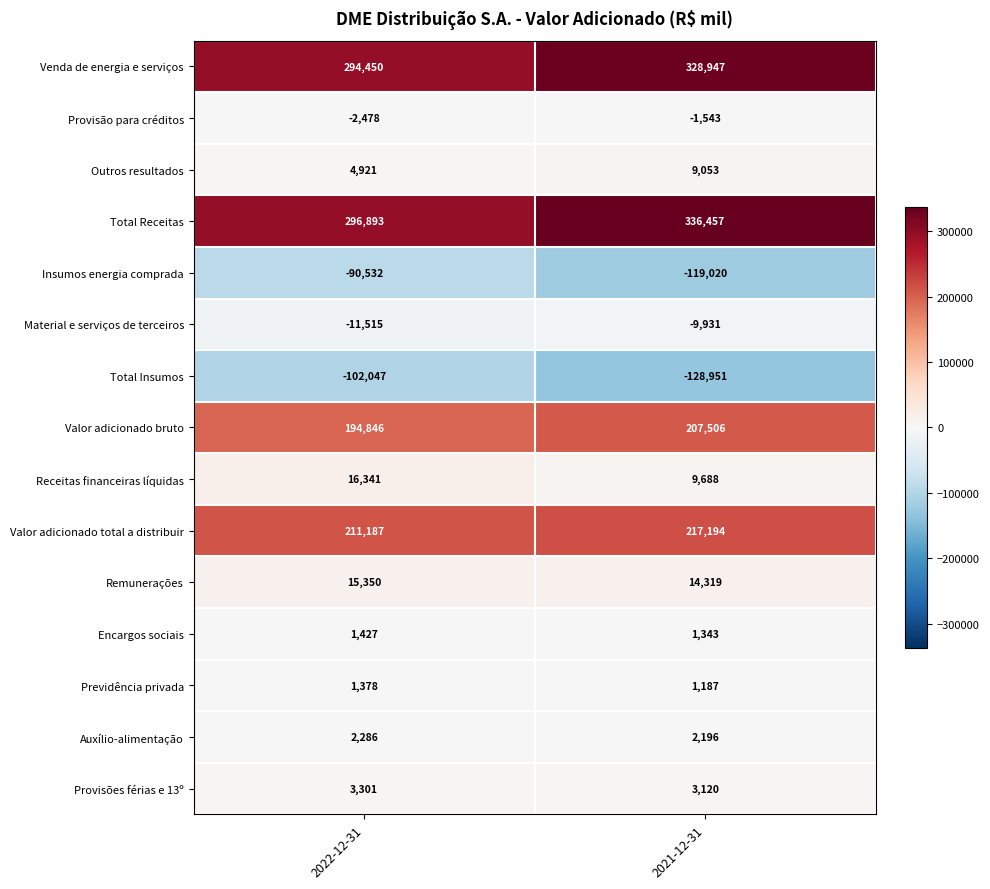

The value of Remunerações at 2022-12-31 is 15350. True or false?

True